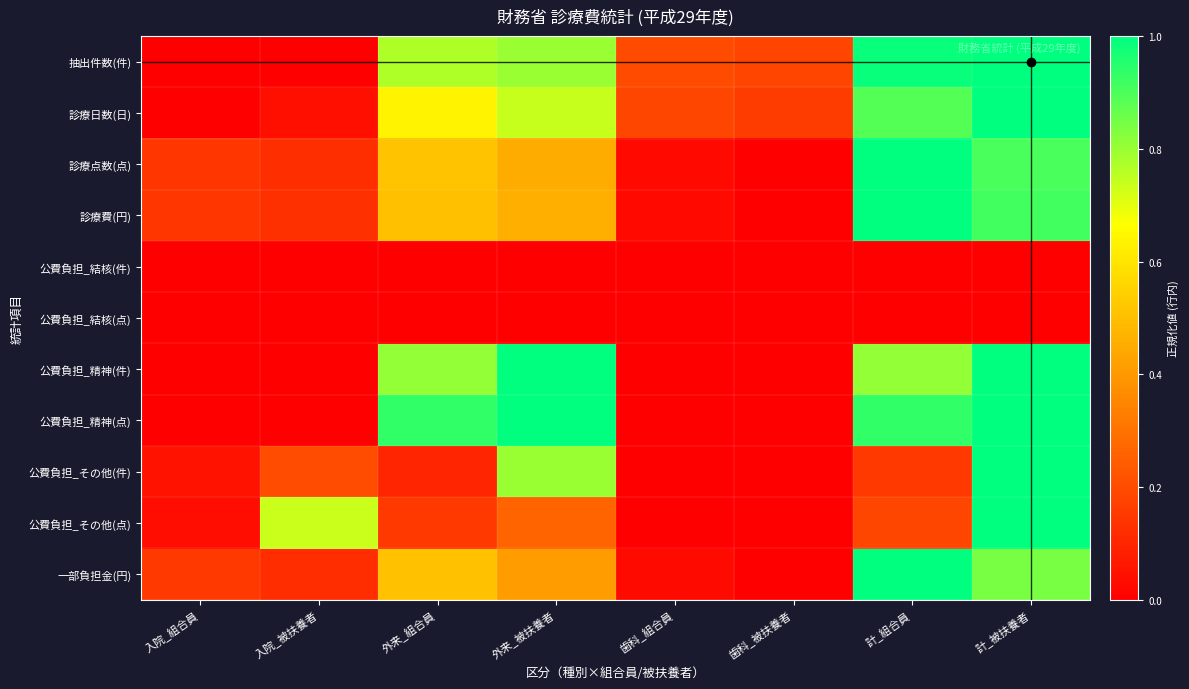

How many distinct data groups are displayed?

11